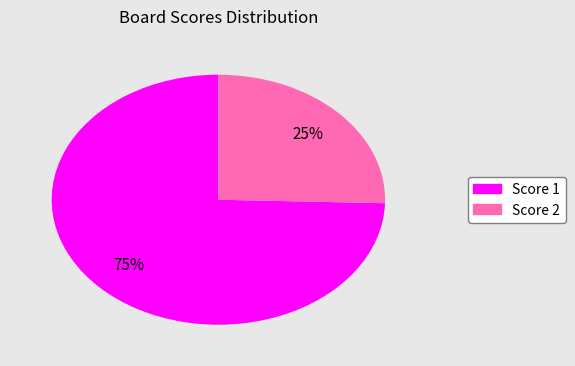

How many segments does this pie chart have?

2